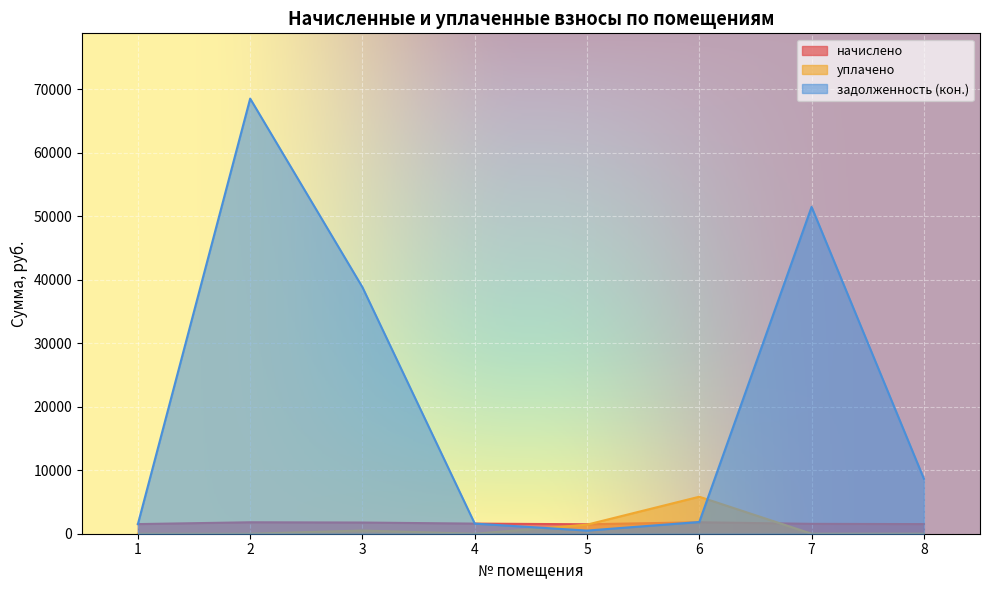

What is the spread (max minus min) of values at 4?

1593.7